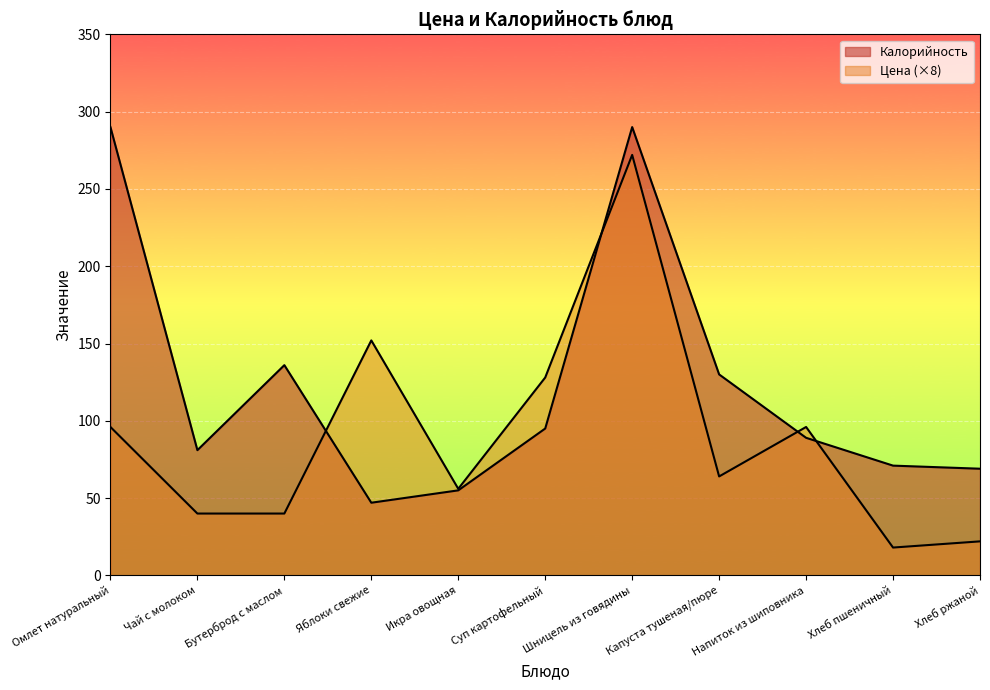

Between Капуста тушеная/пюре and Омлет натуральный, which is larger?

Омлет натуральный